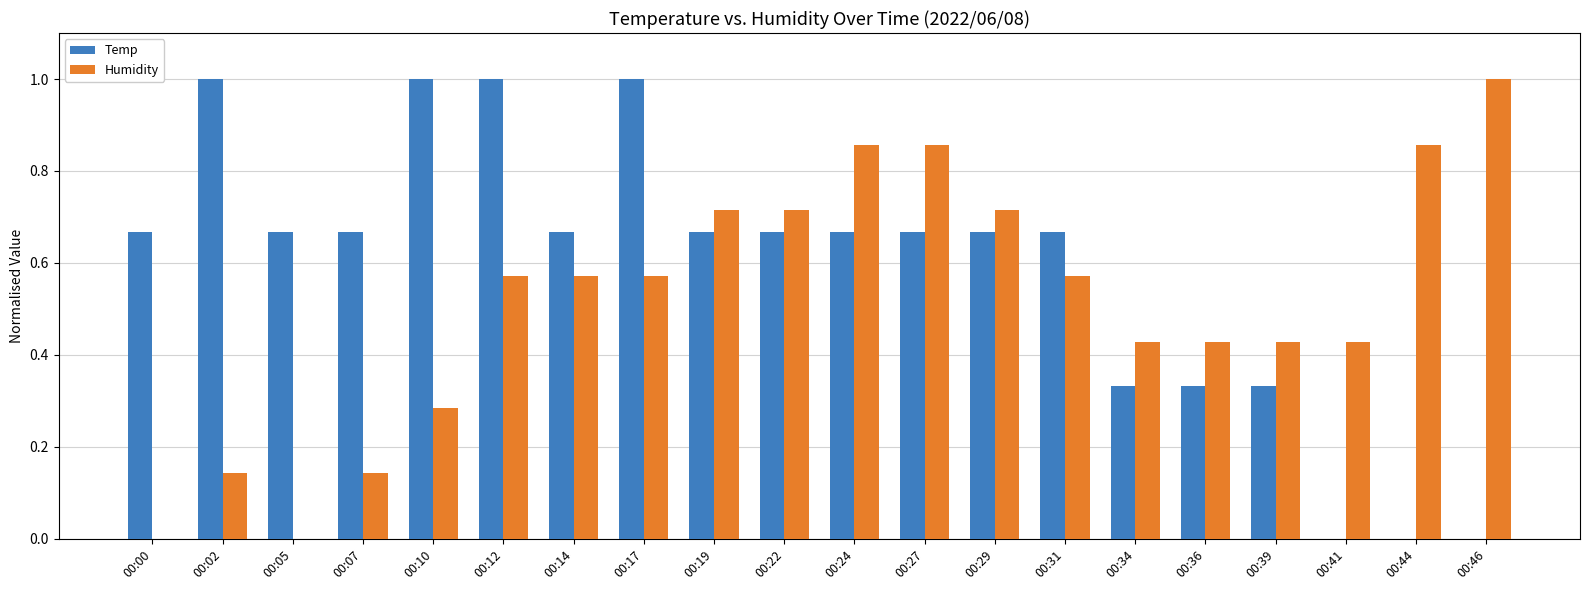

The Humidity series shows 0.2 at 00:34. True or false?

False